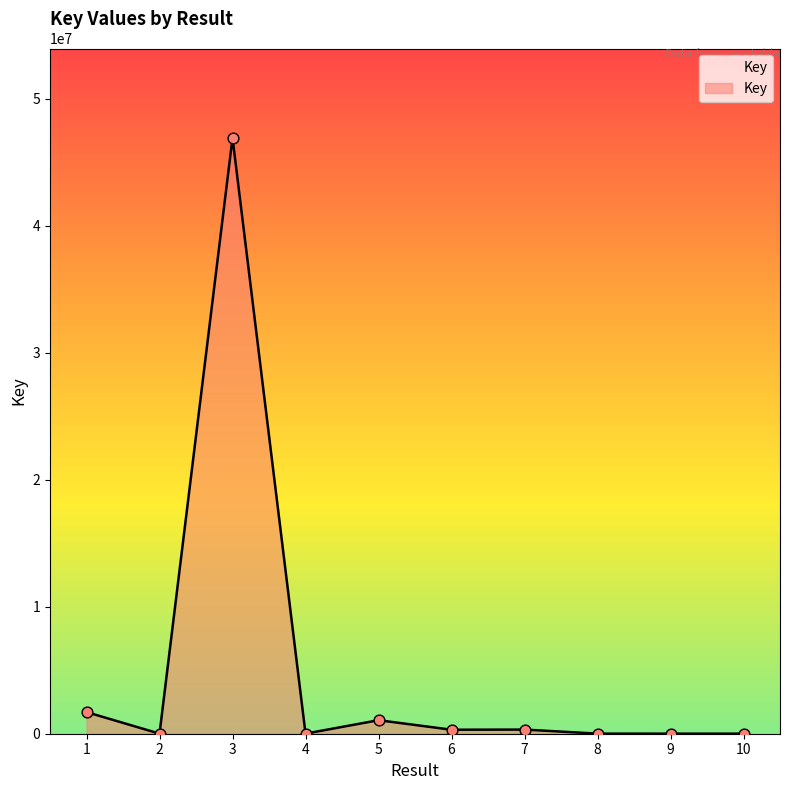

Between 10 and 3, which is larger?

3